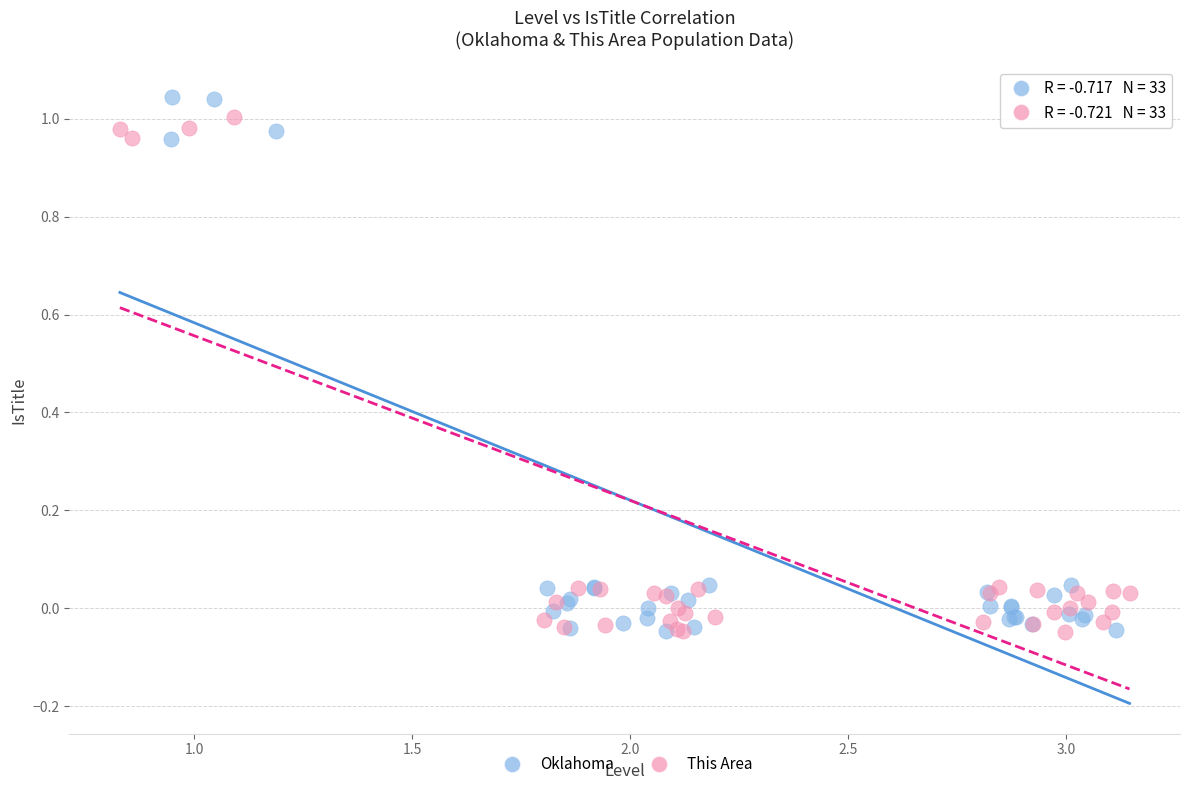

Which series has the widest spread of Y values?

Oklahoma